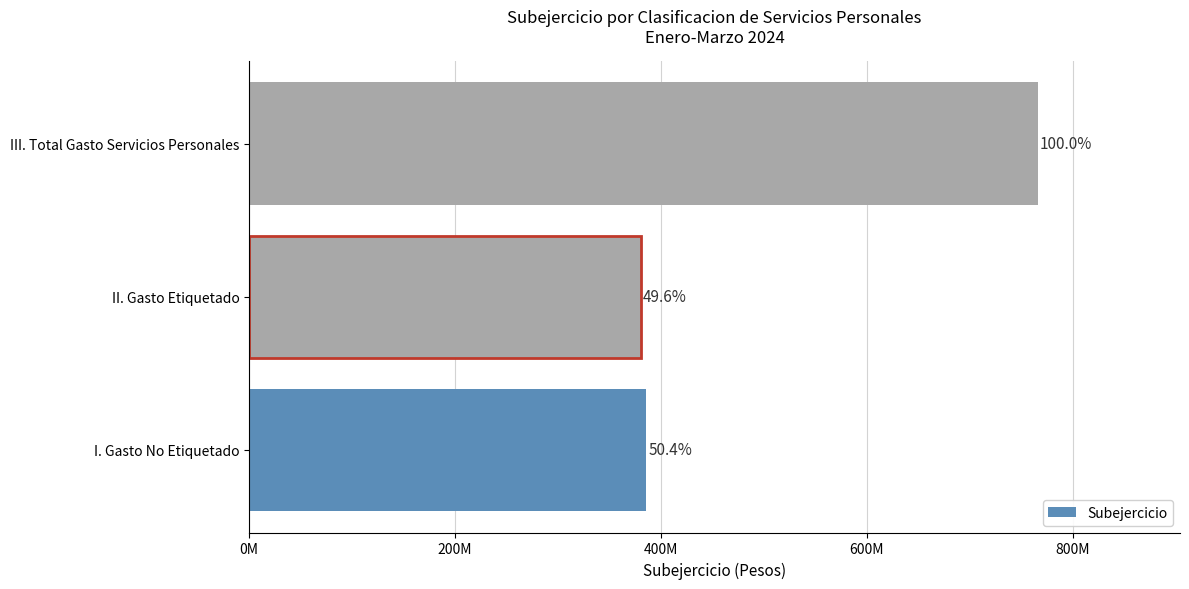

Are the bars horizontal?

Yes